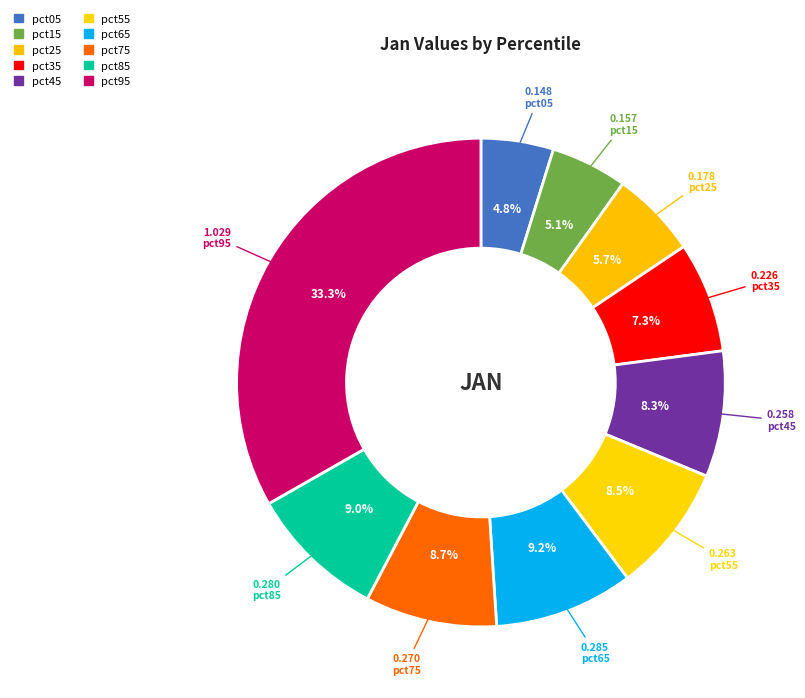

To the nearest percent, what is the difference between the pct85 and pct15 slice percentages?

4%